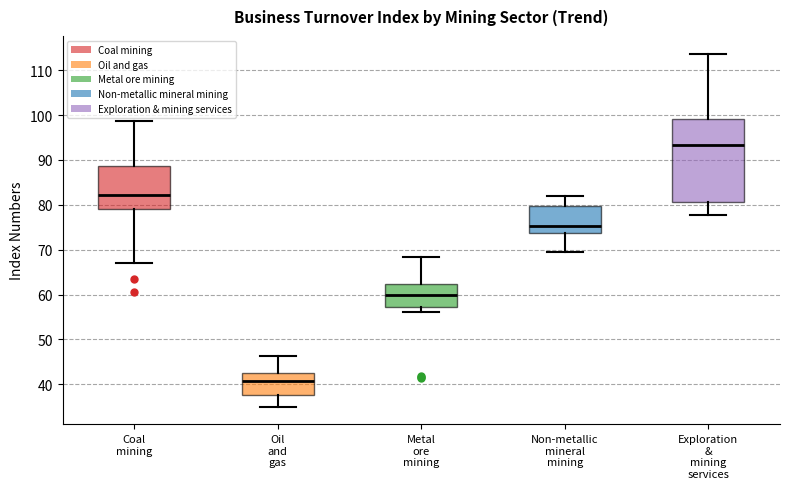

Which box's median line is the highest?

Exploration & mining services